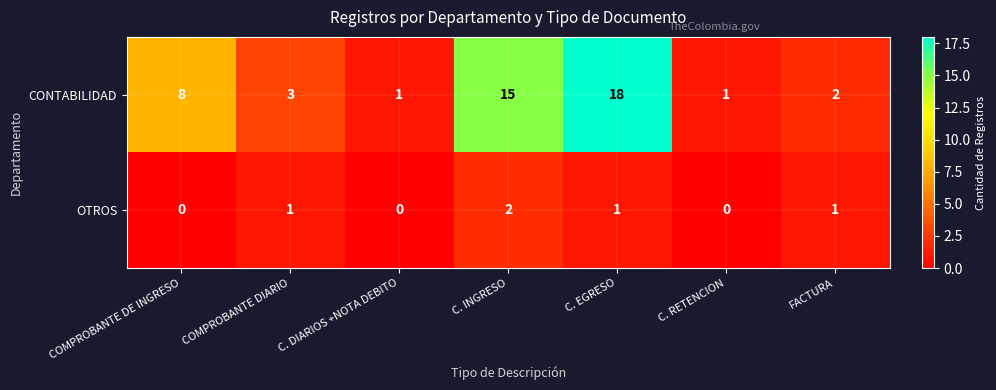

Is the value of CONTABILIDAD at COMPROBANTE DE INGRESO greater than the value of OTROS at C. DIARIOS +NOTA DEBITO?

Yes